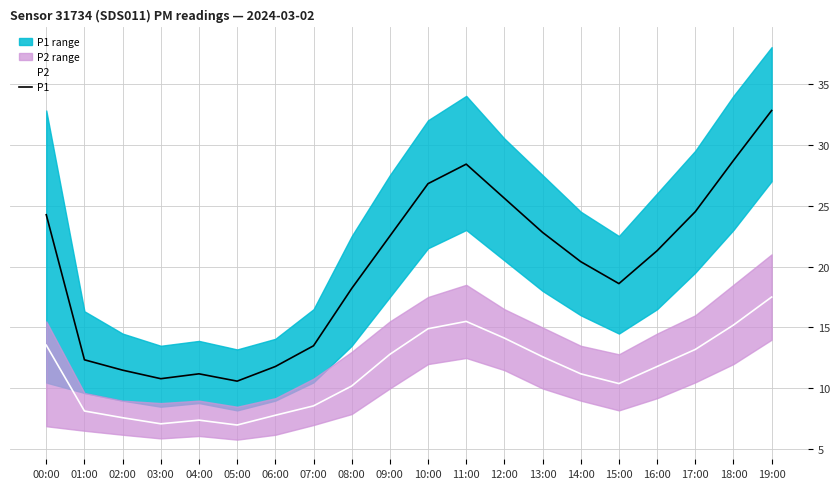

Where is P1 nearest to the value 21?

16:00